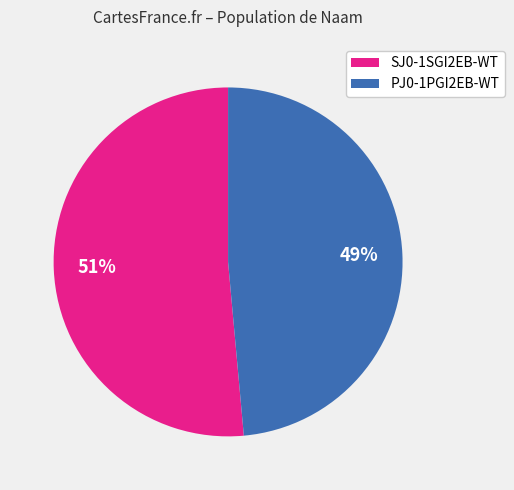

Which has a higher value, SJ0-1SGI2EB-WT or PJ0-1PGI2EB-WT?

SJ0-1SGI2EB-WT